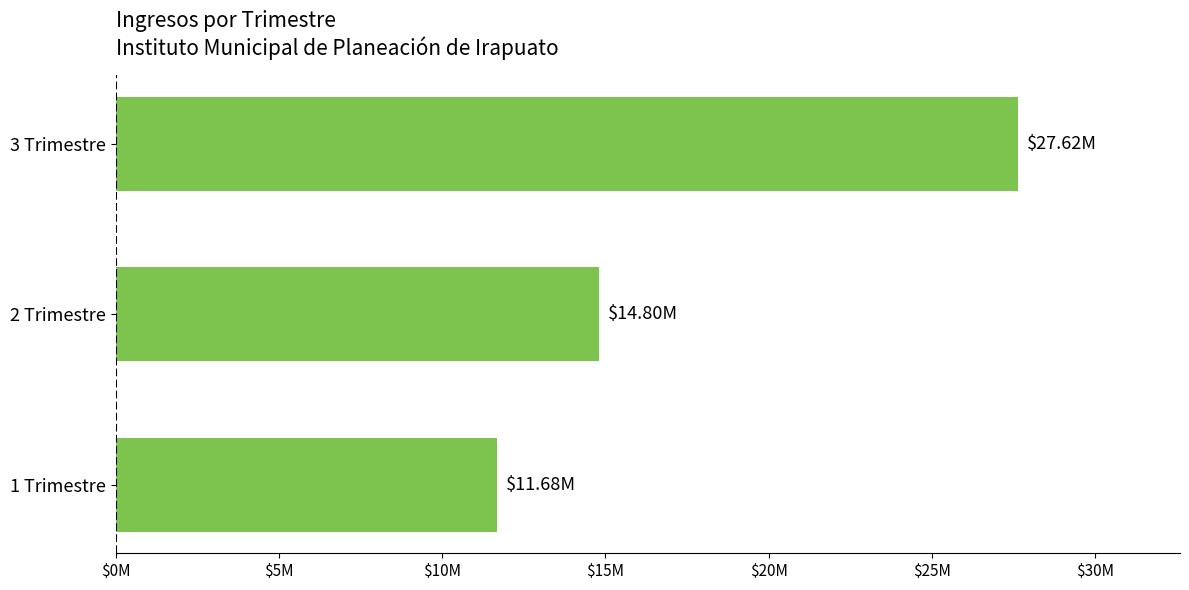

Does the chart contain any negative values?

No